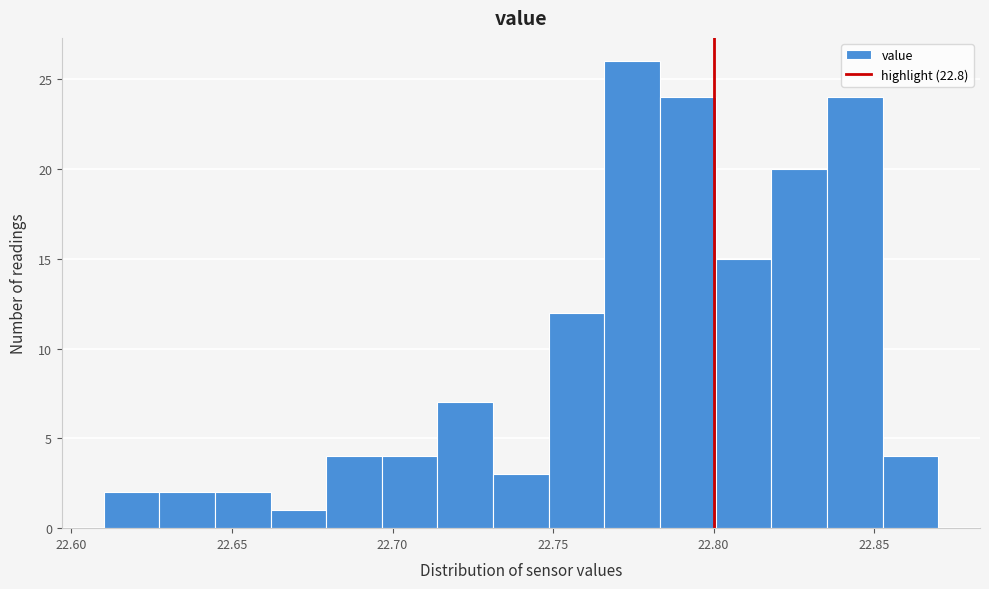

Read against the x-axis, roughly where is the centre of the tallest bar?

22.775